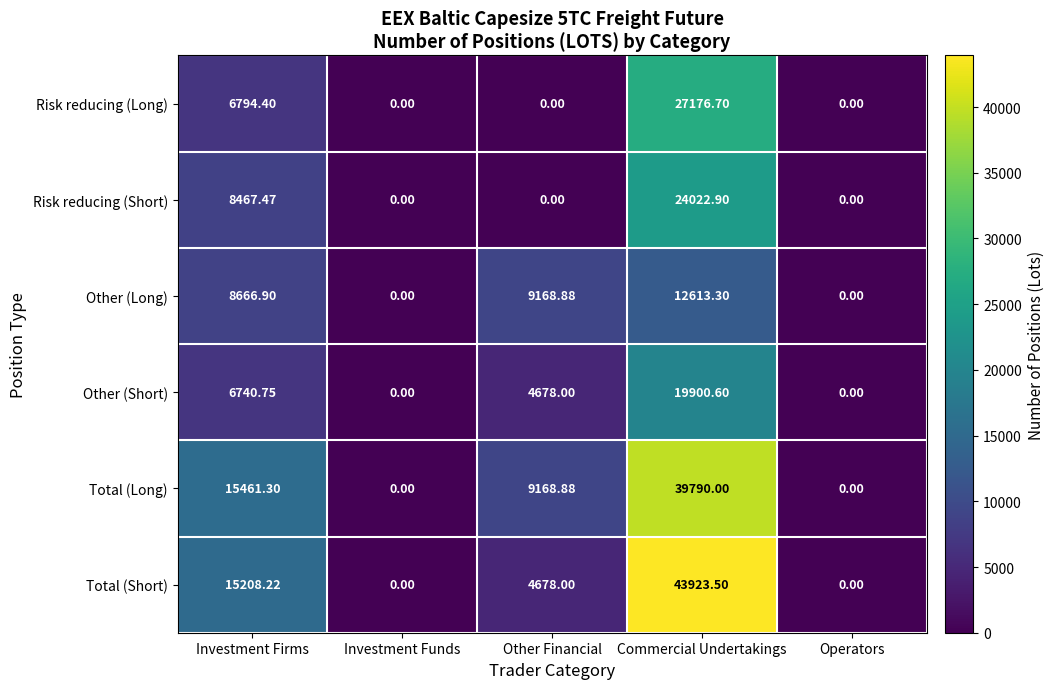

Where does the Total (Long) series first go above 9168?

Investment Firms